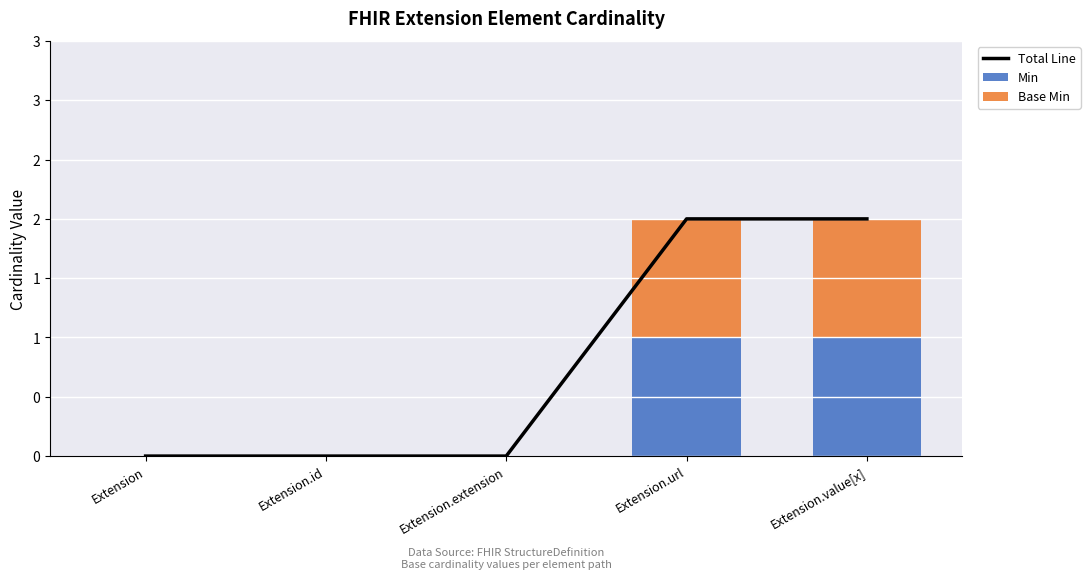

Reading right to left, list all the values displayed in this chart.

Total Line: Extension.value[x]=2	Extension.url=2	Extension.extension=0	Extension.id=0	Extension=0
Min: Extension.value[x]=1	Extension.url=1	Extension.extension=0	Extension.id=0	Extension=0
Base Min: Extension.value[x]=1	Extension.url=1	Extension.extension=0	Extension.id=0	Extension=0